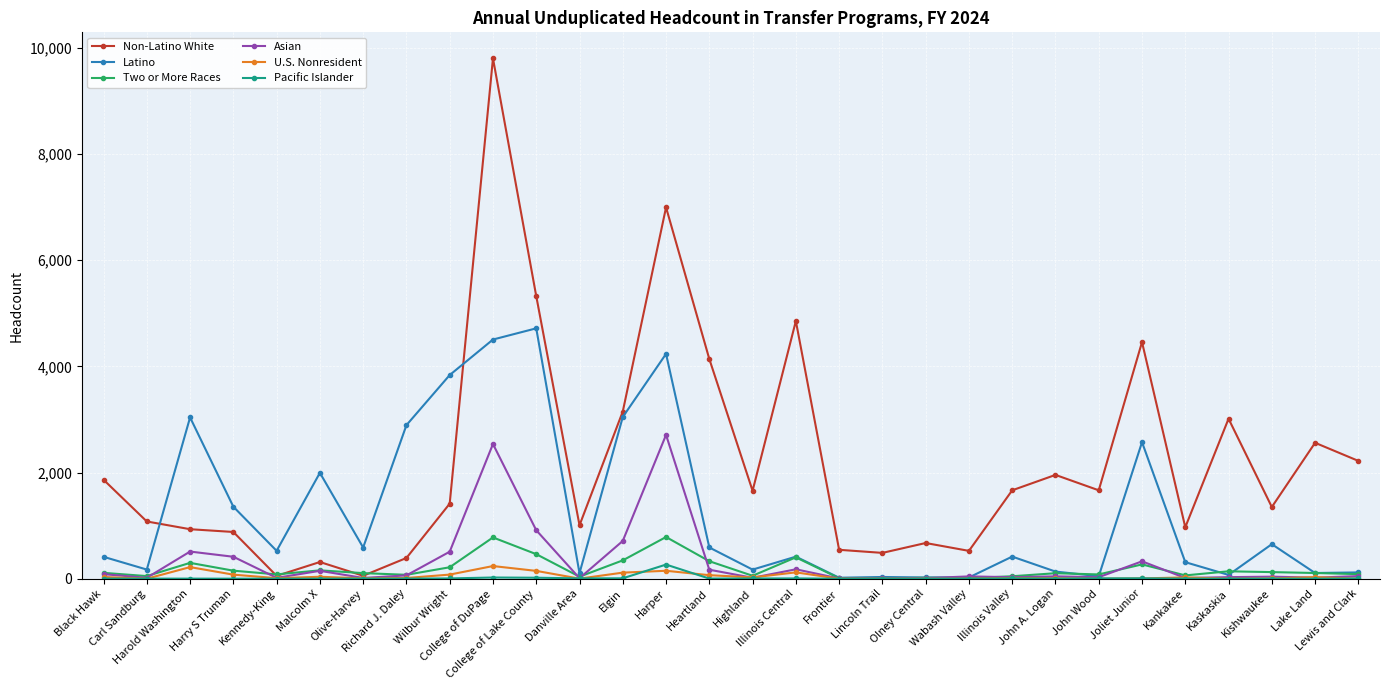

What is the maximum value for Two or More Races?

785